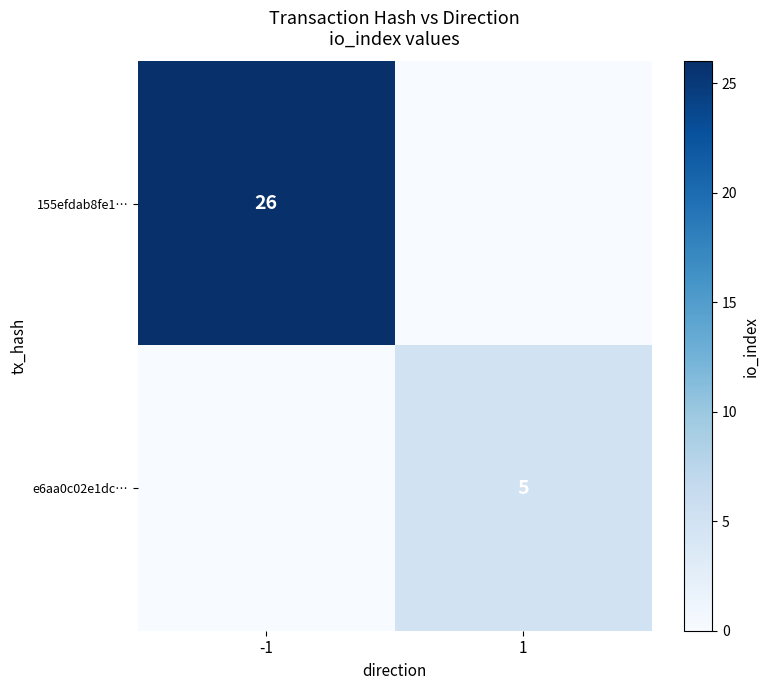

Is the value of 155efdab8fe1… at -1 greater than the value of e6aa0c02e1dc… at 1?

Yes